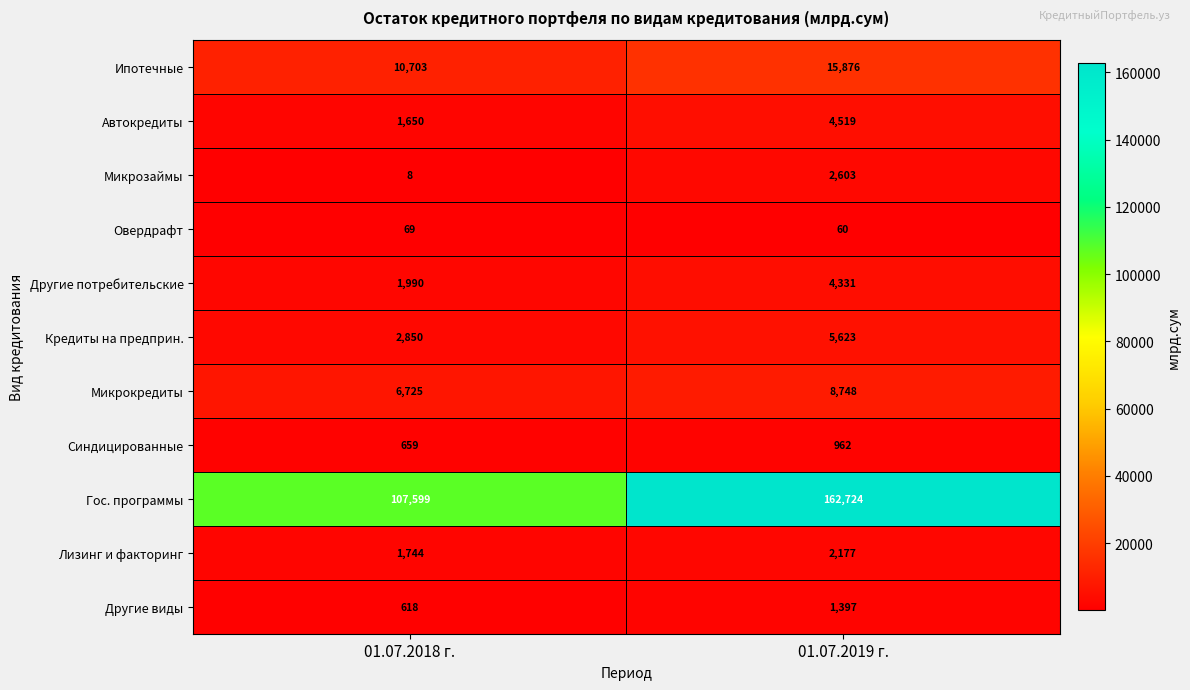

True or false: Ипотечные has a value of 22566 at 01.07.2019 г..

False